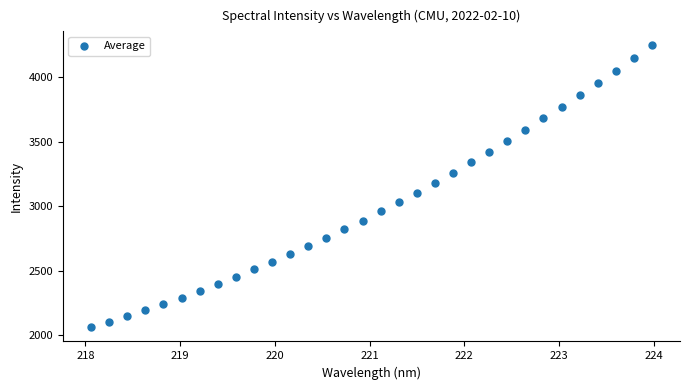

What is the range of X values (max minus min)?

5.9